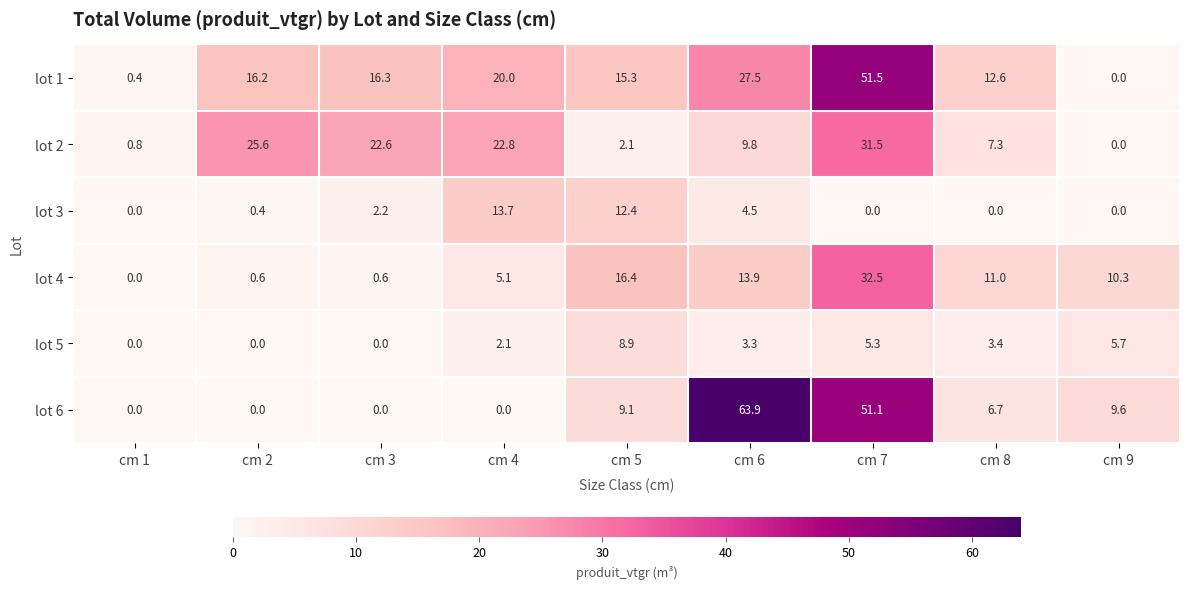

What is the difference between the highest and lowest values at cm 9?

10.3